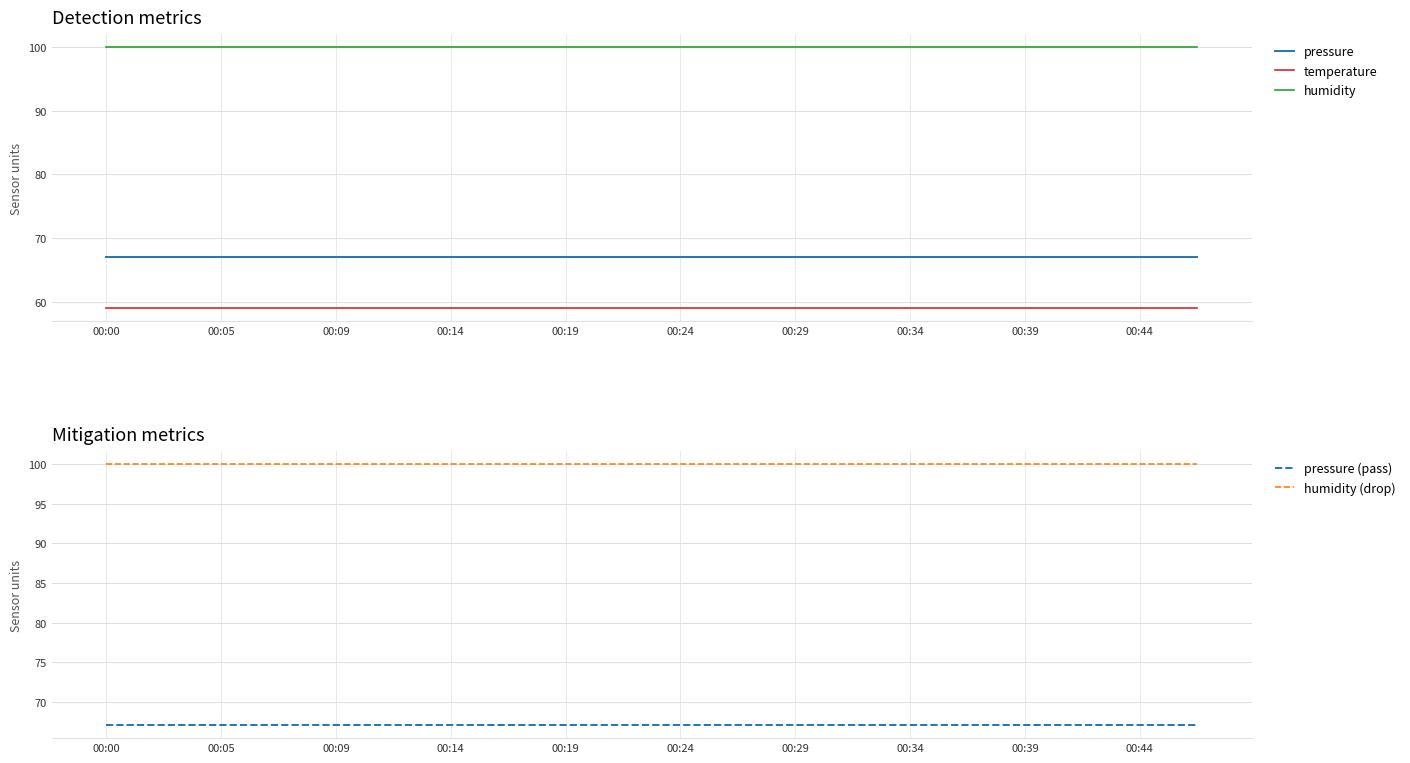

What is the sum of all humidity (drop) values?

2000.0